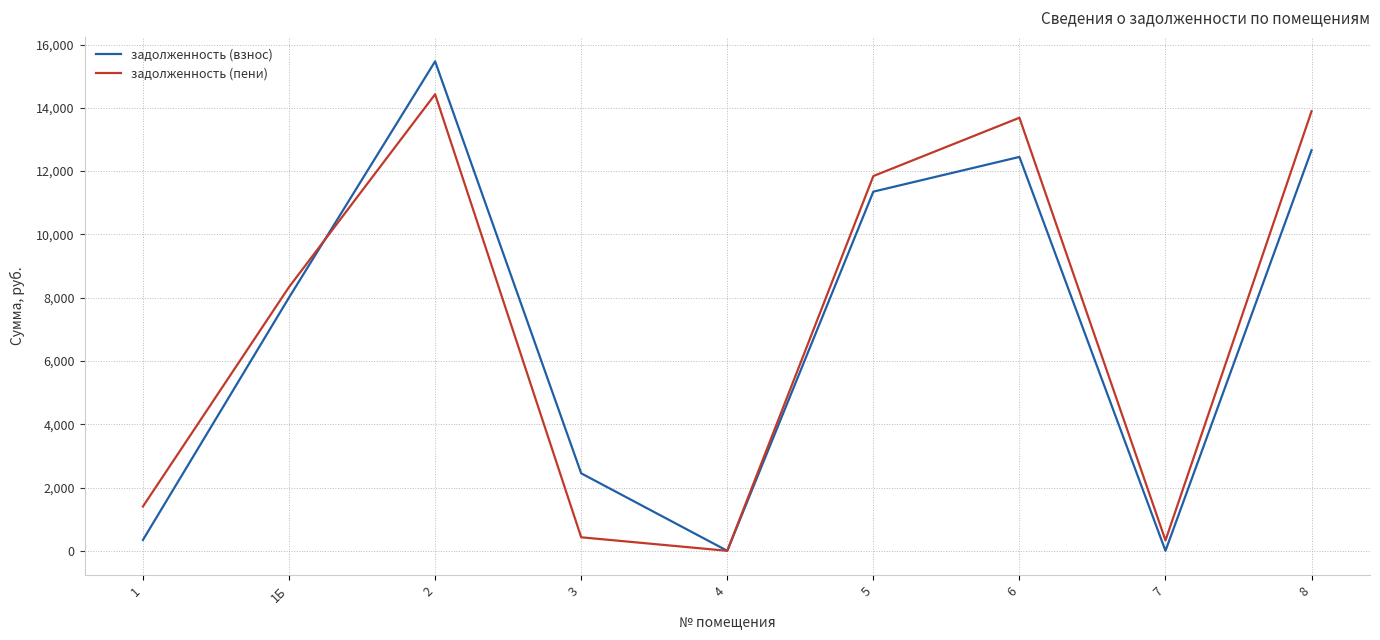

The value of задолженность (взнос) at 5 is 18035.0. True or false?

False